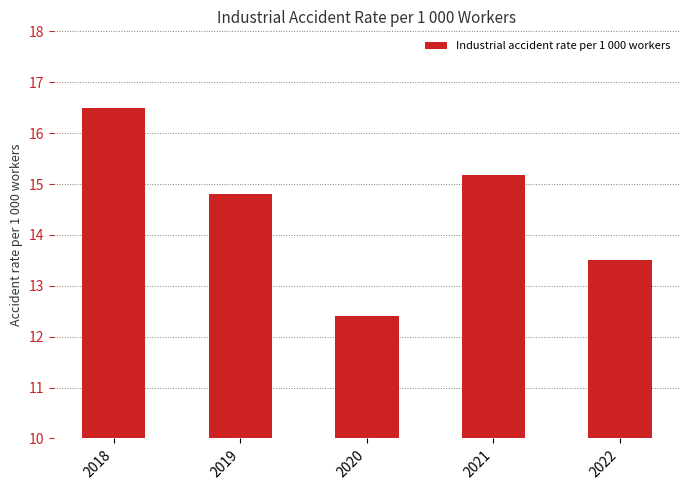

At which label is the value closest to 14?

2022